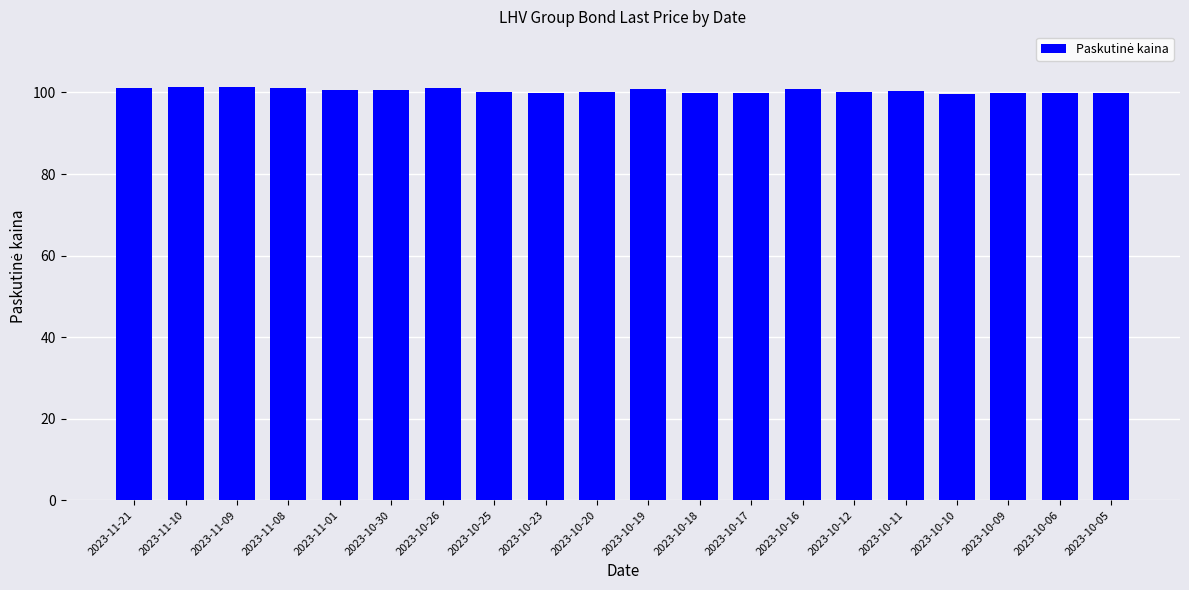

What is the sum of all values?

2008.0